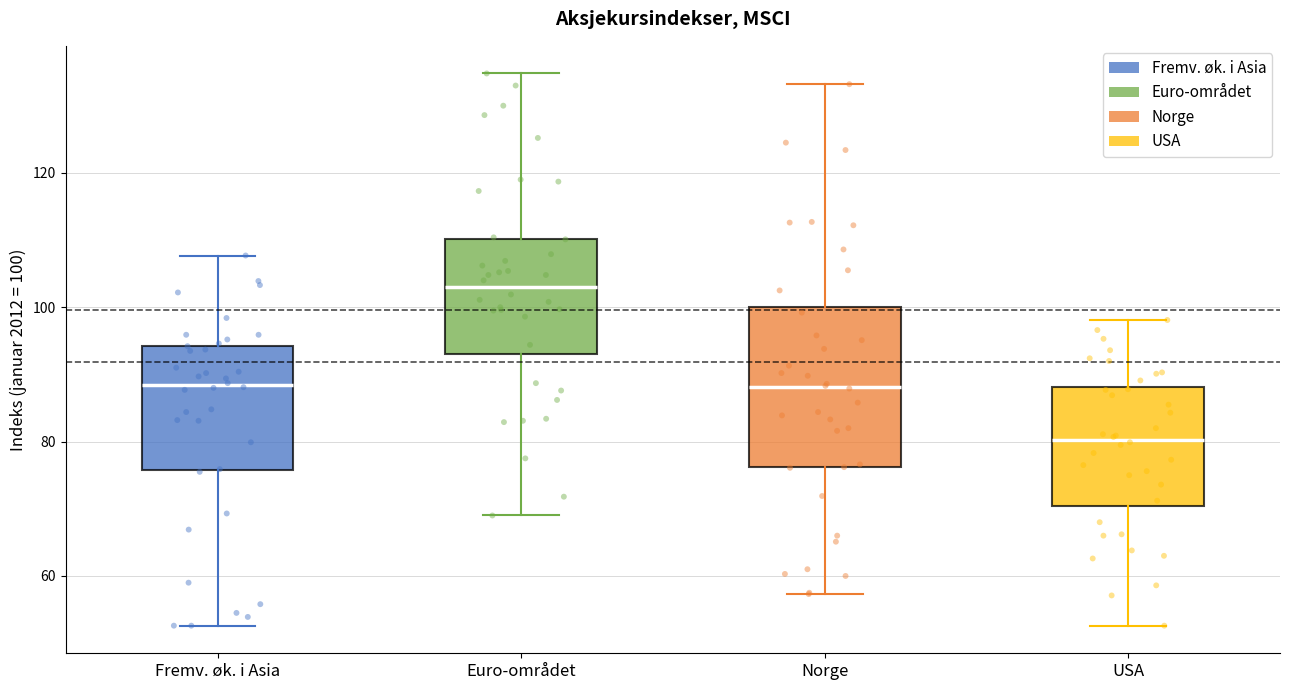

Which box has the lowest median line?

USA